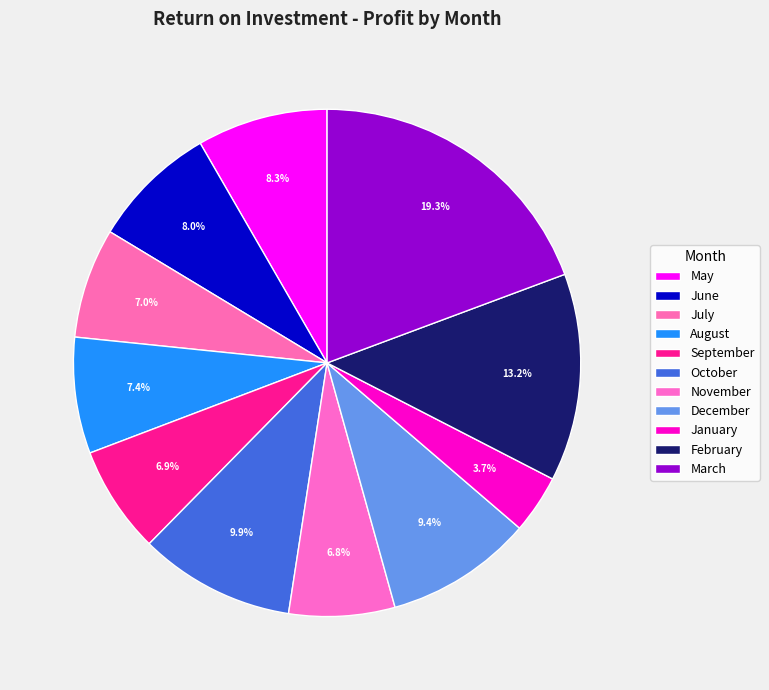

To the nearest percent, what is the combined percentage of October and May?

18%